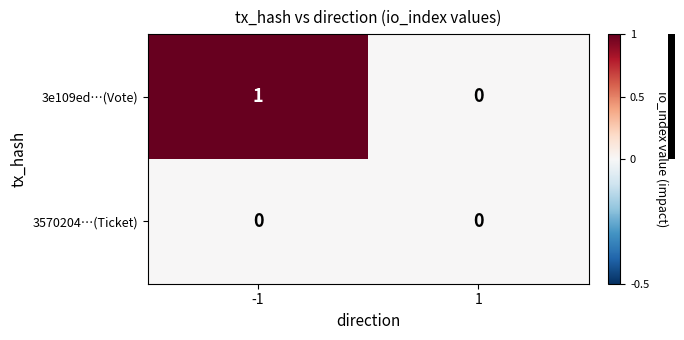

At which category is the sum across all series the highest?

-1